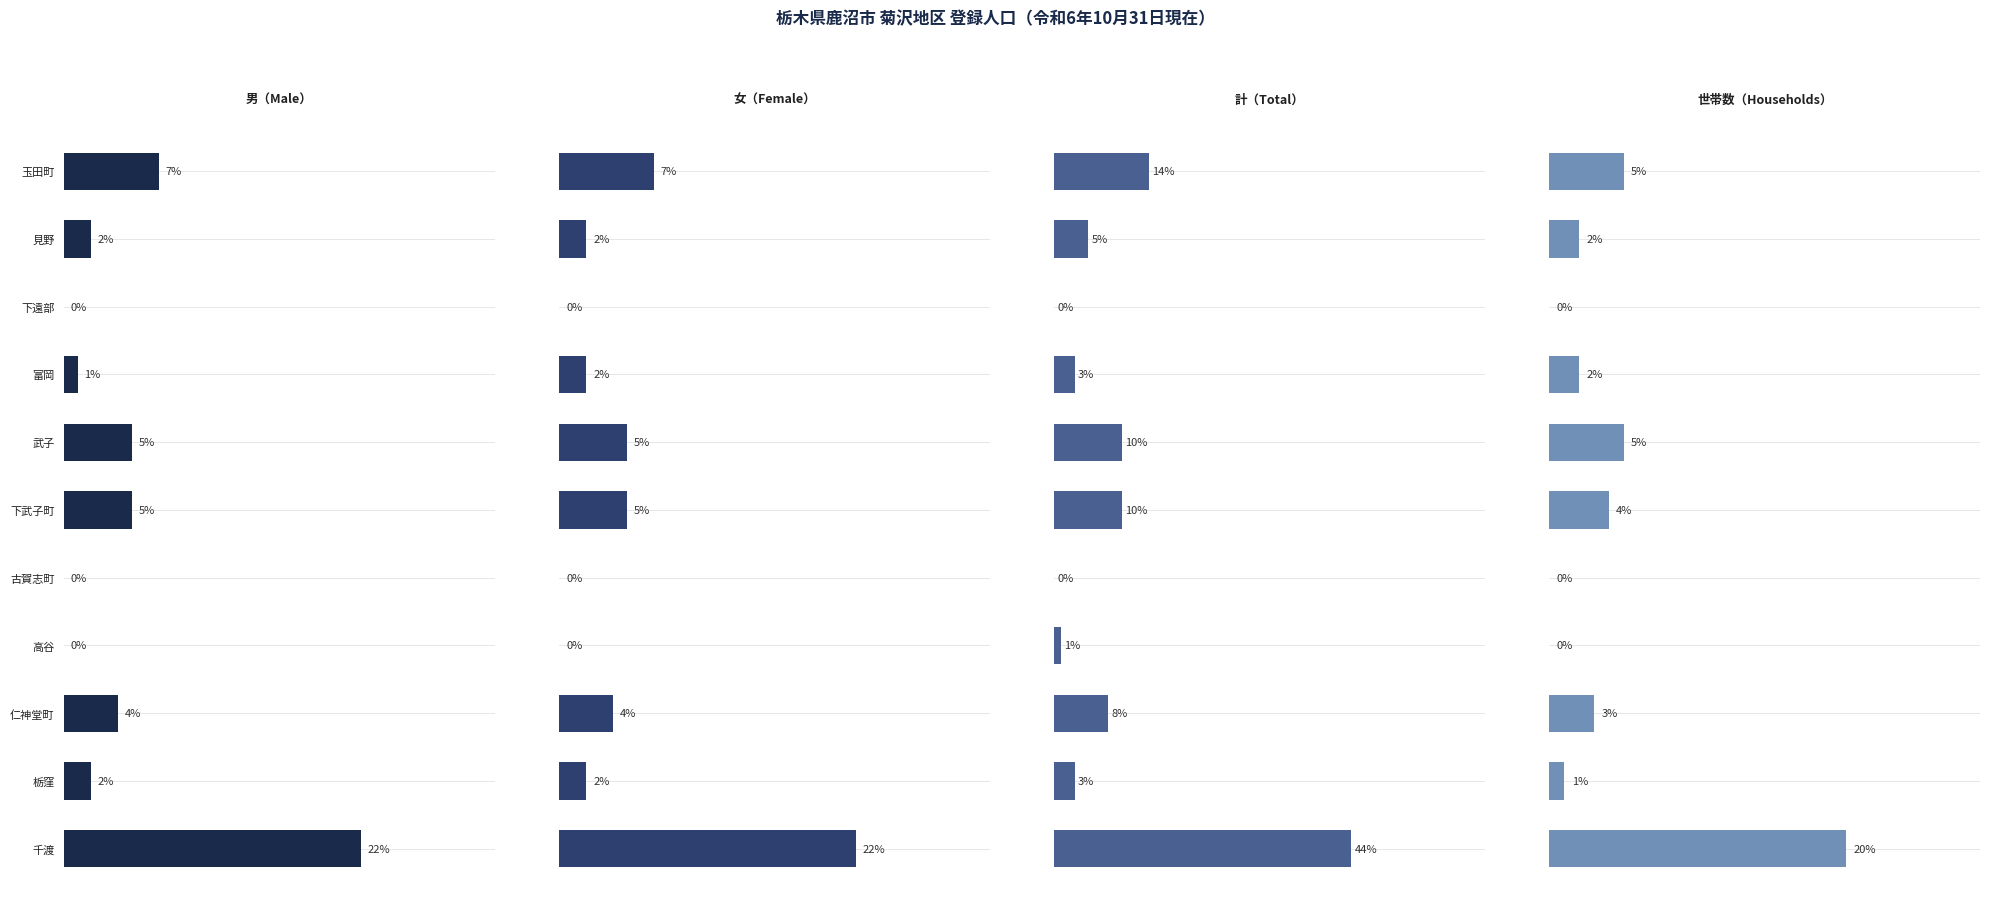

What is the value of the 世帯数（Households） bar at the 6th from the left?

4